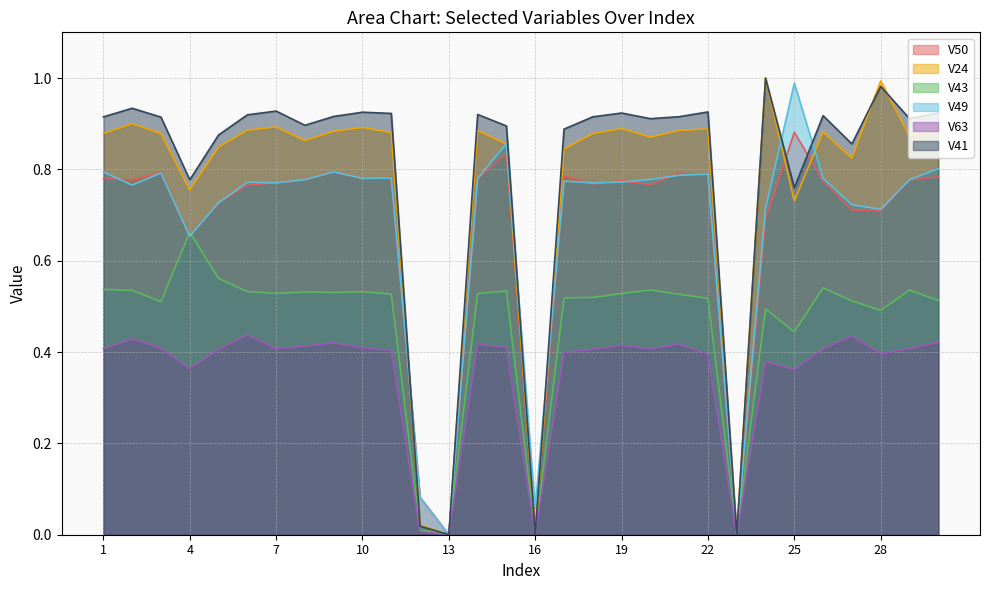

What is the sum of the V50 values at 17 and 10?

1.6